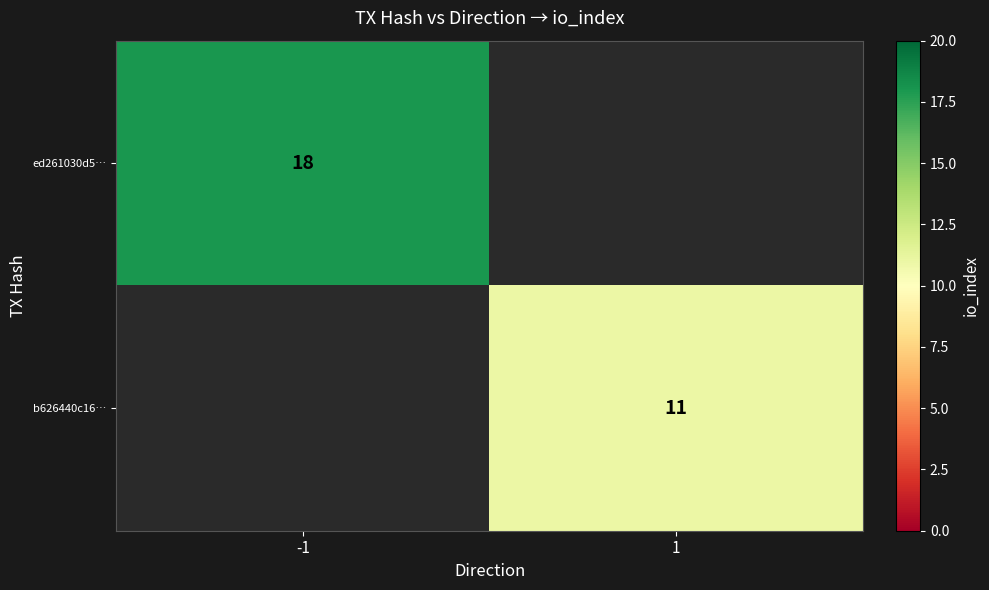

The value of ed261030d5… at -1 is 18. True or false?

True